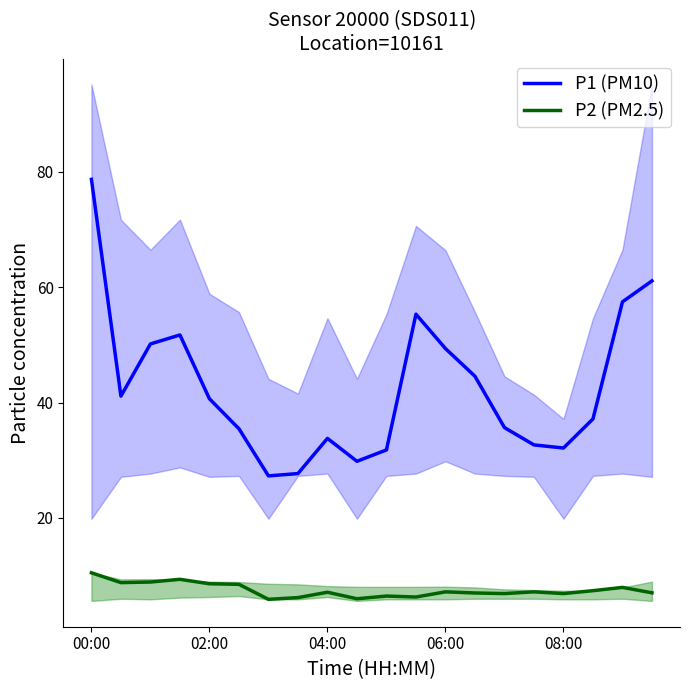

Which series has the largest total across all categories?

P1 (PM10)